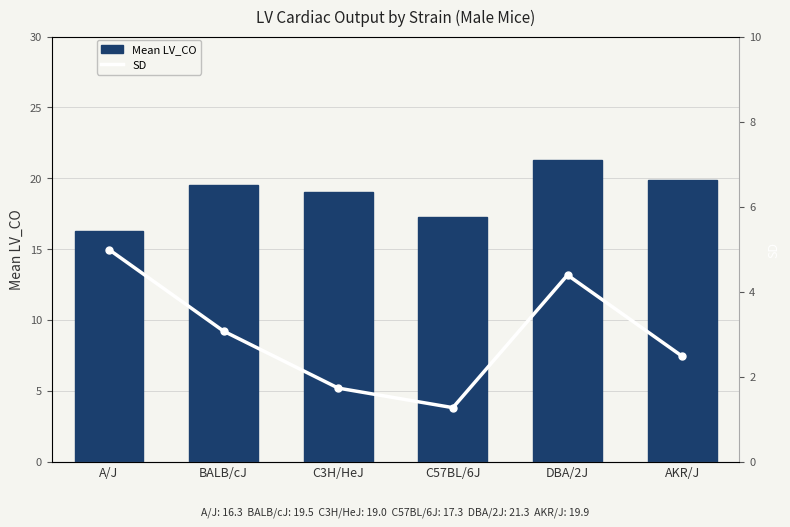

Read the SD value at AKR/J.

2.5